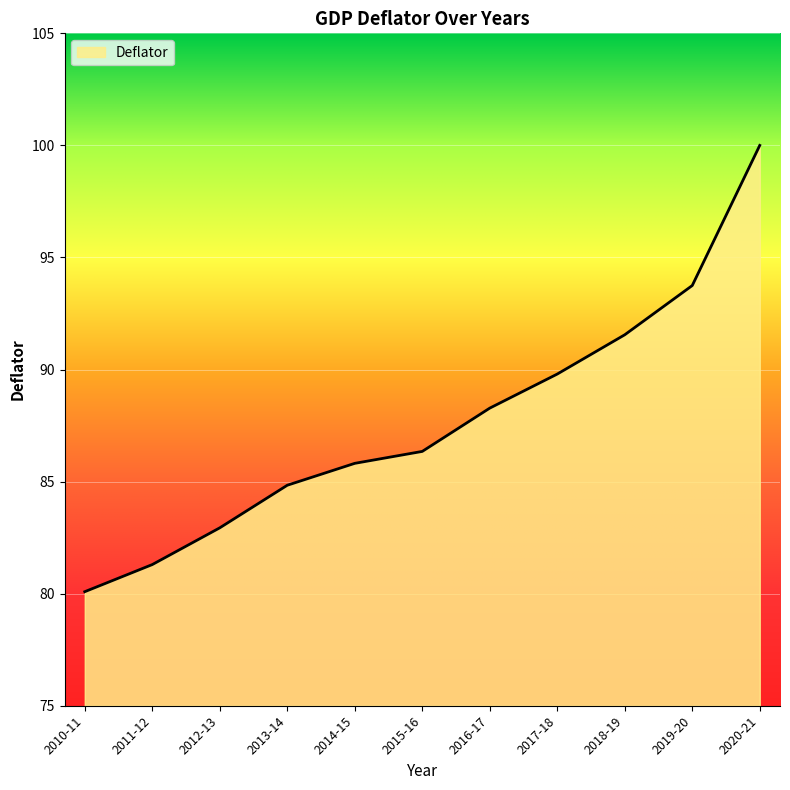

Which label corresponds to the largest value in the chart?

2020-21